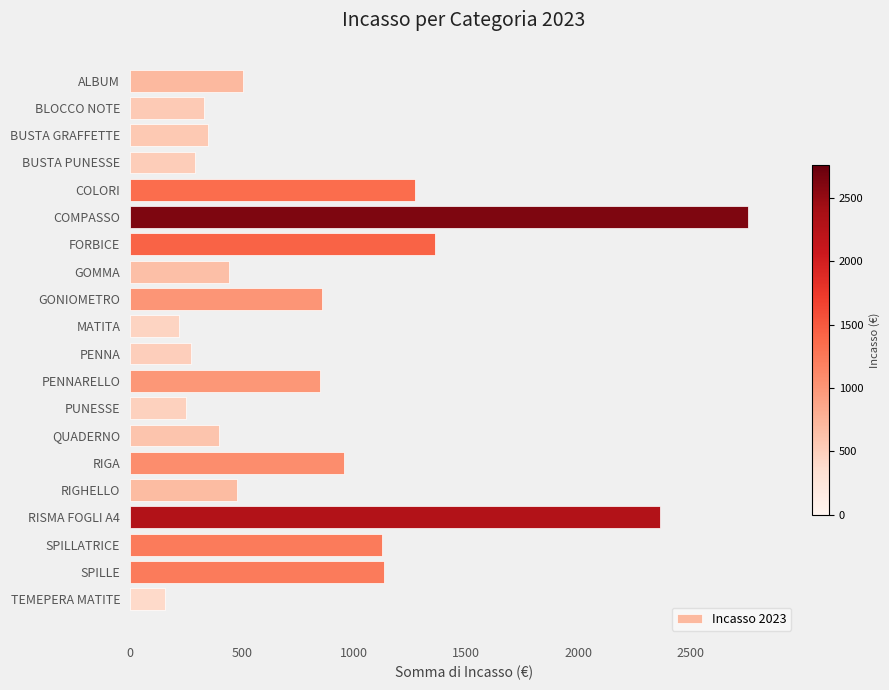

What is the change in value from ALBUM to MATITA?

-285.7